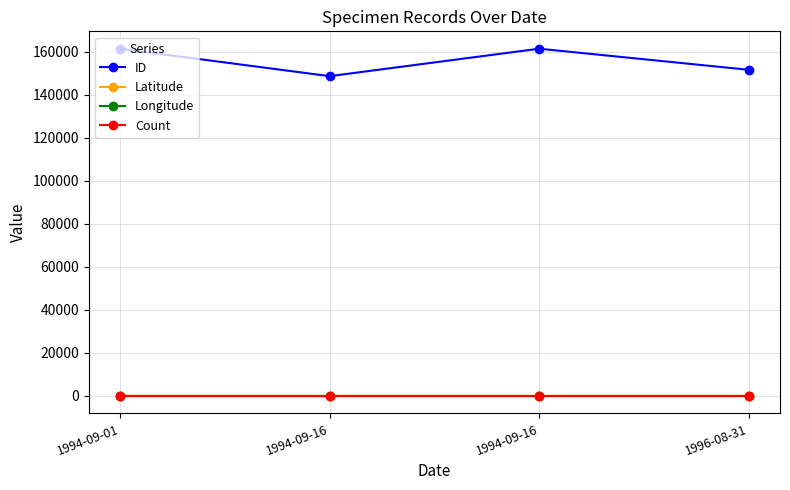

What is the difference between the Latitude values at 1994-09-16 and 1994-09-01?

0.2